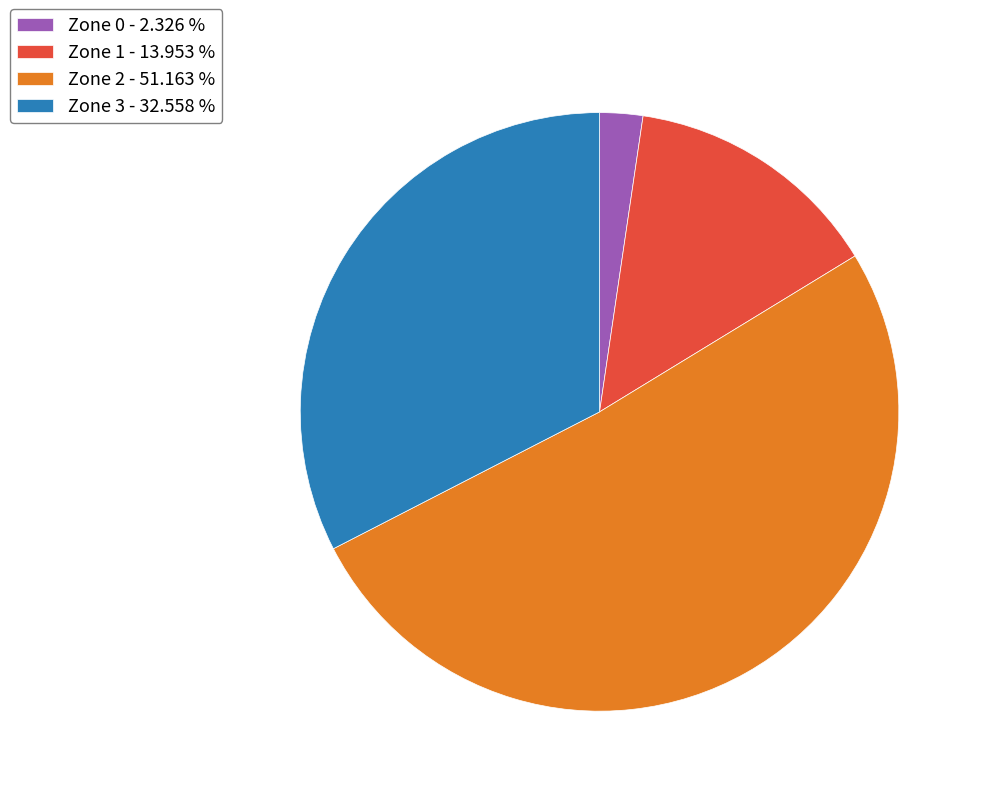

Is there a majority slice in this chart?

Yes